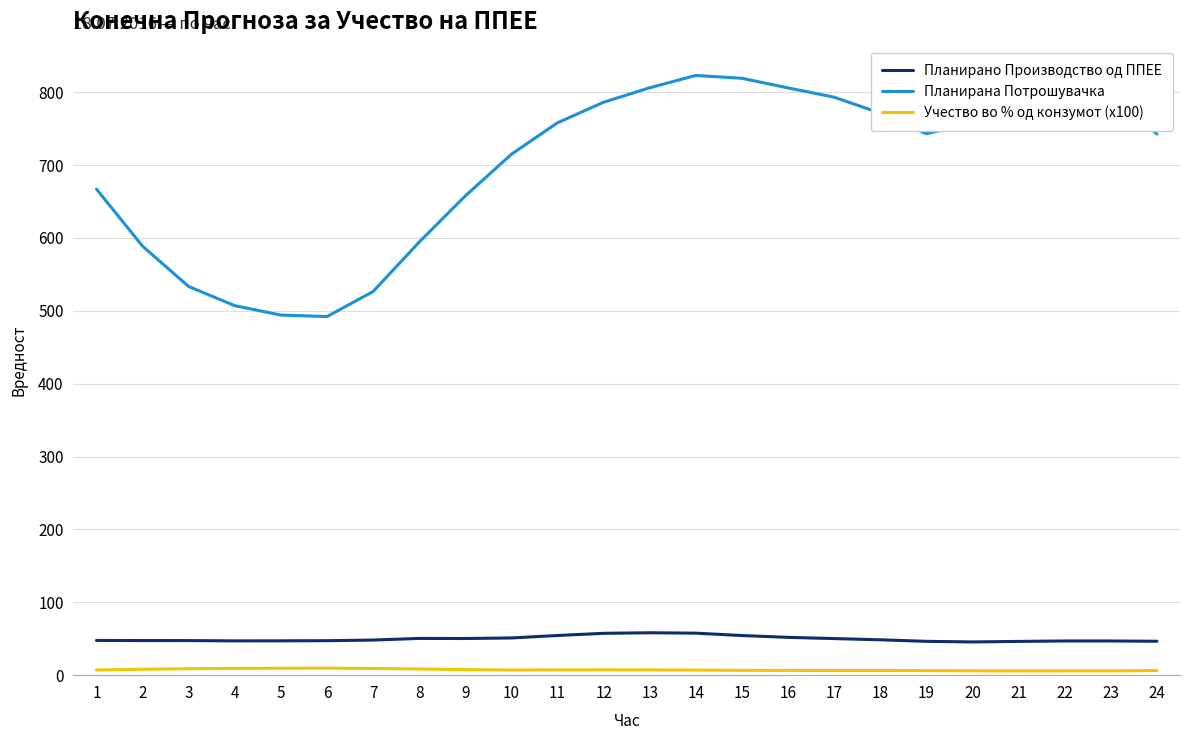

Between 4 and 12, which series saw the biggest shift?

Планирана Потрошувачка